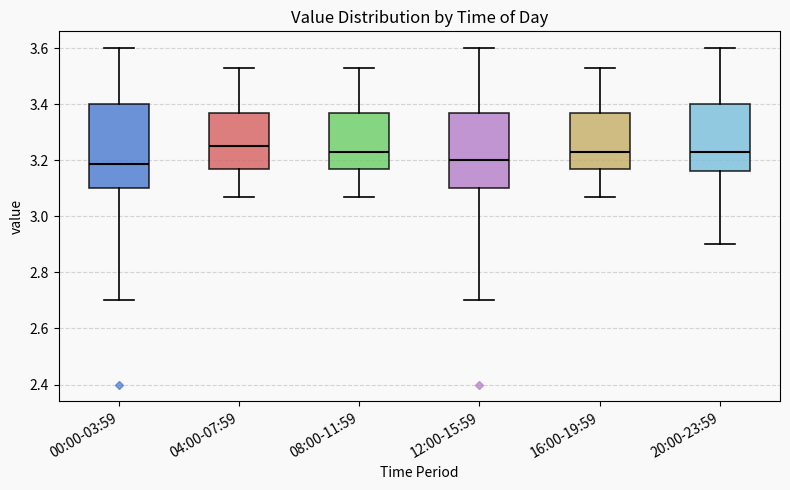

Comparing the boxes themselves (not the whiskers), which one is the tallest?

00:00-03:59